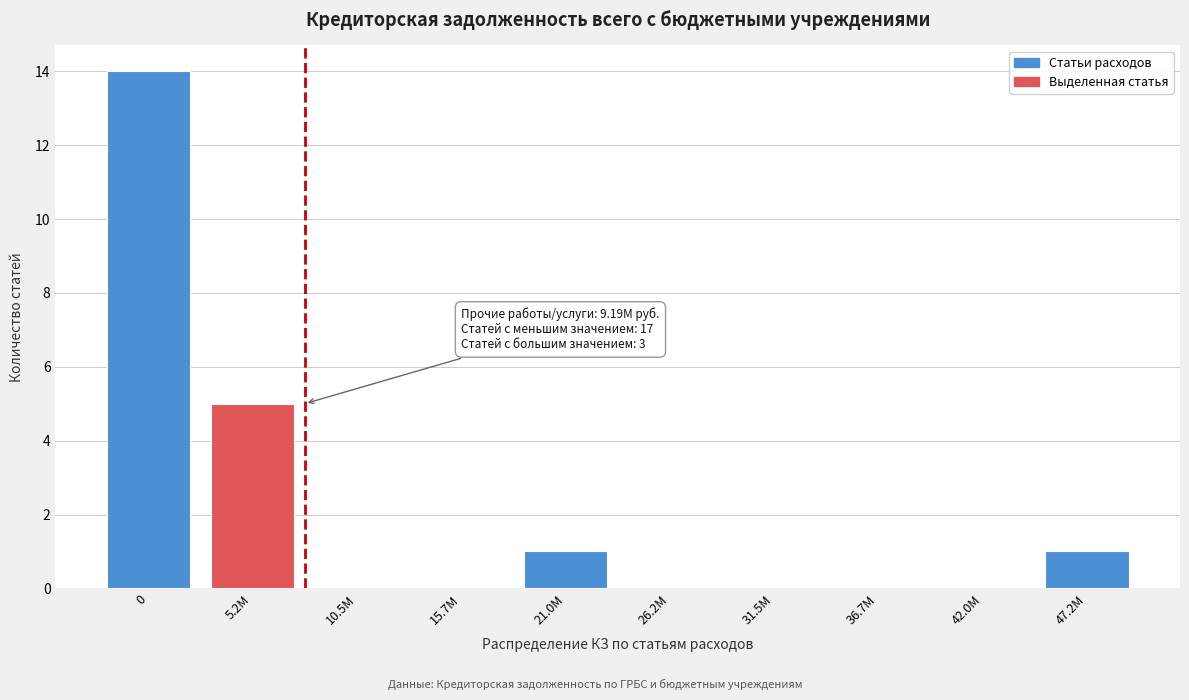

Reading left to right, extract all data points from this chart.

0=14	5.2M=5	10.5M=0	15.7M=0	21.0M=1	26.2M=0	31.5M=0	36.7M=0	42.0M=0	47.2M=1